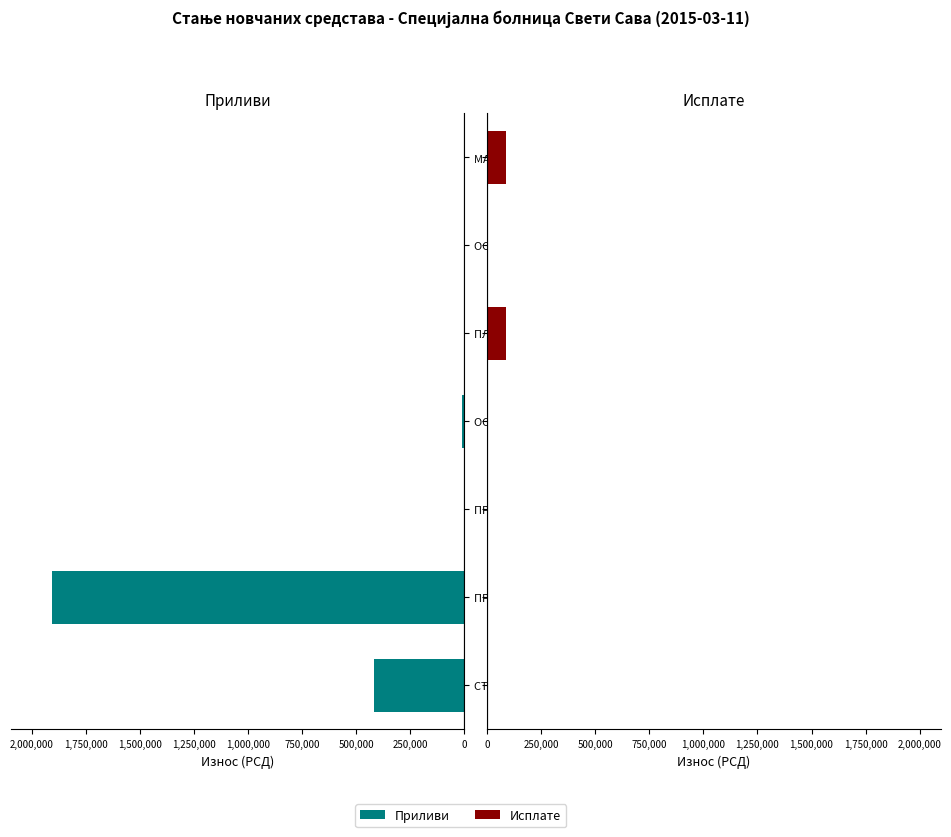

Reading left to right, what are all the values shown in this chart?

Приливи: 419245.4	1907041.7	0.0	11800.0	0.0	0.0	0.0
Исплате: 0.0	0.0	0.0	0.0	88093.6	0.0	88093.6